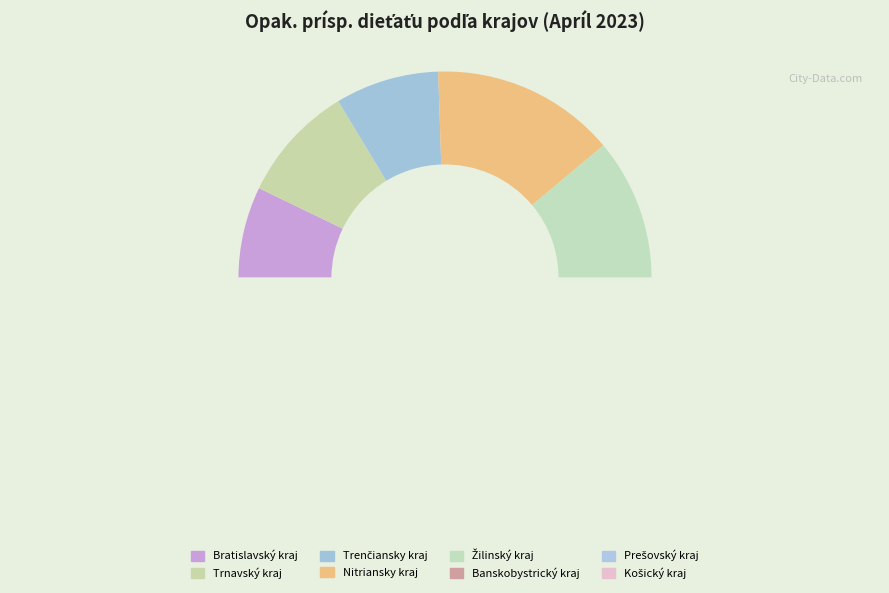

To the nearest percent, what is the difference between the largest and smallest slice percentages?

11%